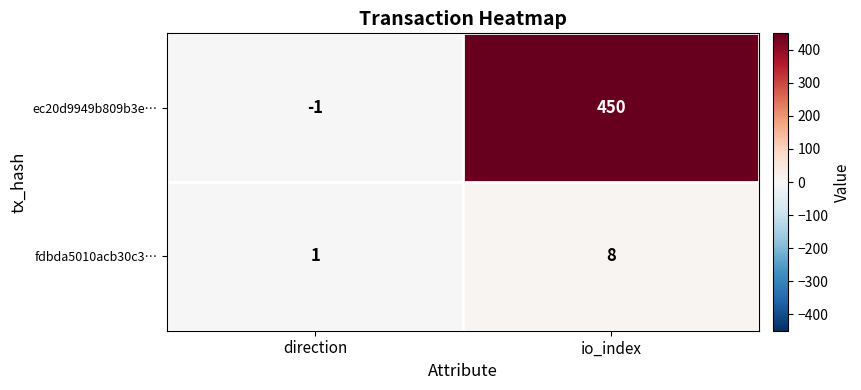

At which category is the sum across all series the highest?

io_index